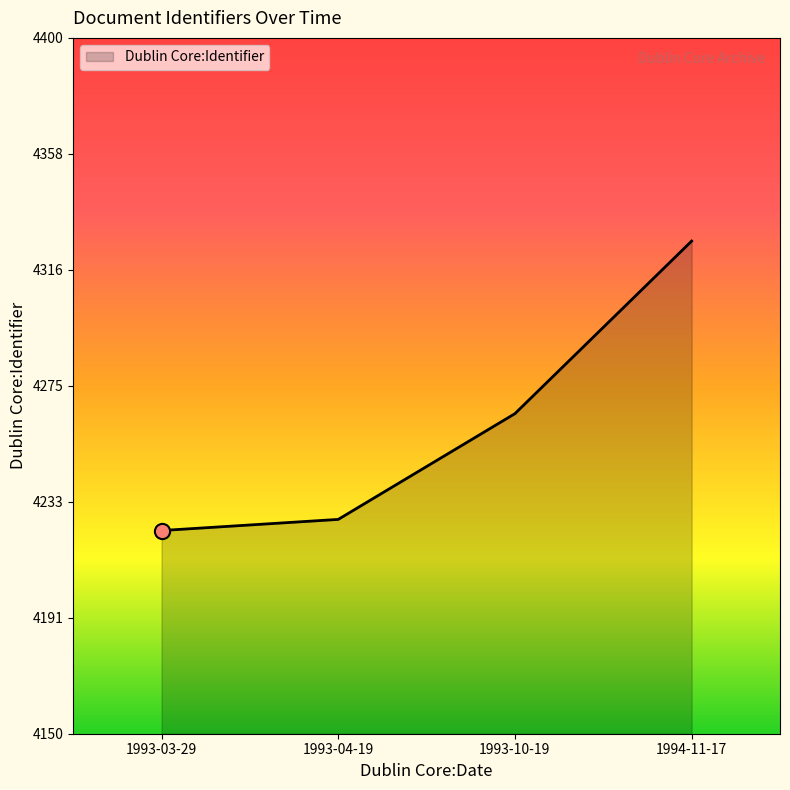

Between 1993-03-29 and 1993-10-19, which is larger?

1993-10-19